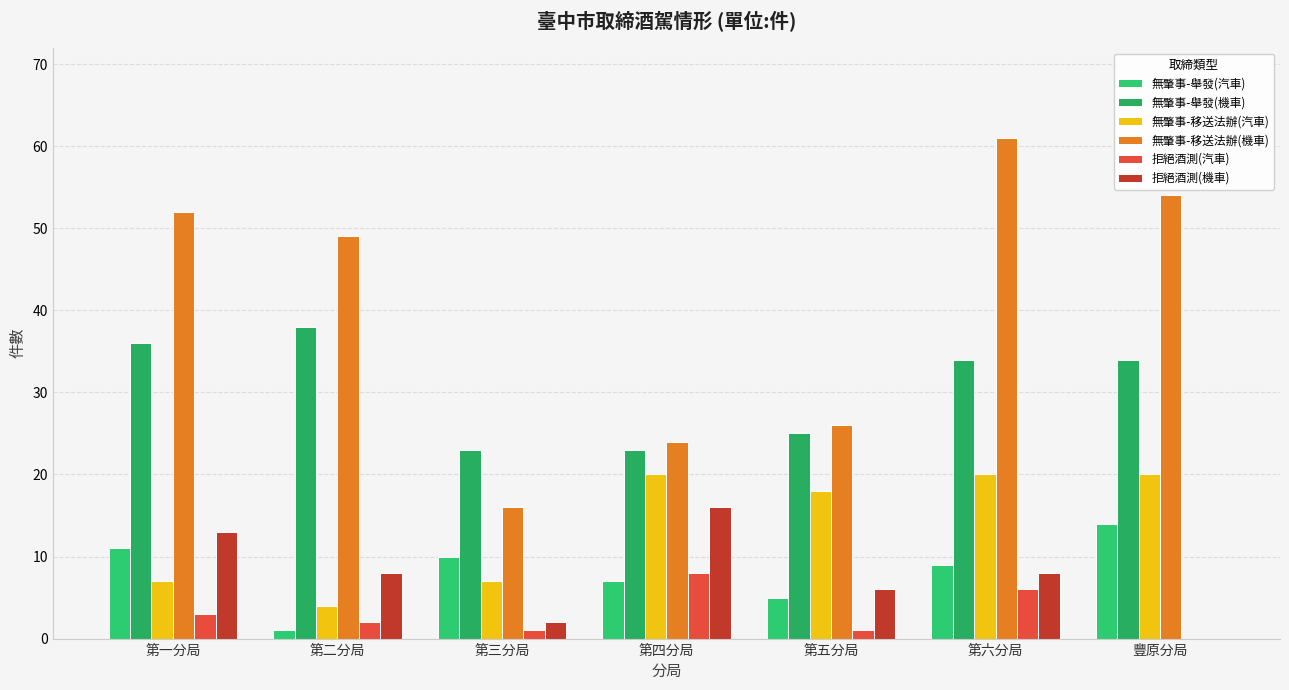

Reading left to right, list all the values displayed in this chart.

無肇事-舉發(汽車): 第一分局=11	第二分局=1	第三分局=10	第四分局=7	第五分局=5	第六分局=9	豐原分局=14
無肇事-舉發(機車): 第一分局=36	第二分局=38	第三分局=23	第四分局=23	第五分局=25	第六分局=34	豐原分局=34
無肇事-移送法辦(汽車): 第一分局=7	第二分局=4	第三分局=7	第四分局=20	第五分局=18	第六分局=20	豐原分局=20
無肇事-移送法辦(機車): 第一分局=52	第二分局=49	第三分局=16	第四分局=24	第五分局=26	第六分局=61	豐原分局=54
拒絕酒測(汽車): 第一分局=3	第二分局=2	第三分局=1	第四分局=8	第五分局=1	第六分局=6	豐原分局=0
拒絕酒測(機車): 第一分局=13	第二分局=8	第三分局=2	第四分局=16	第五分局=6	第六分局=8	豐原分局=0